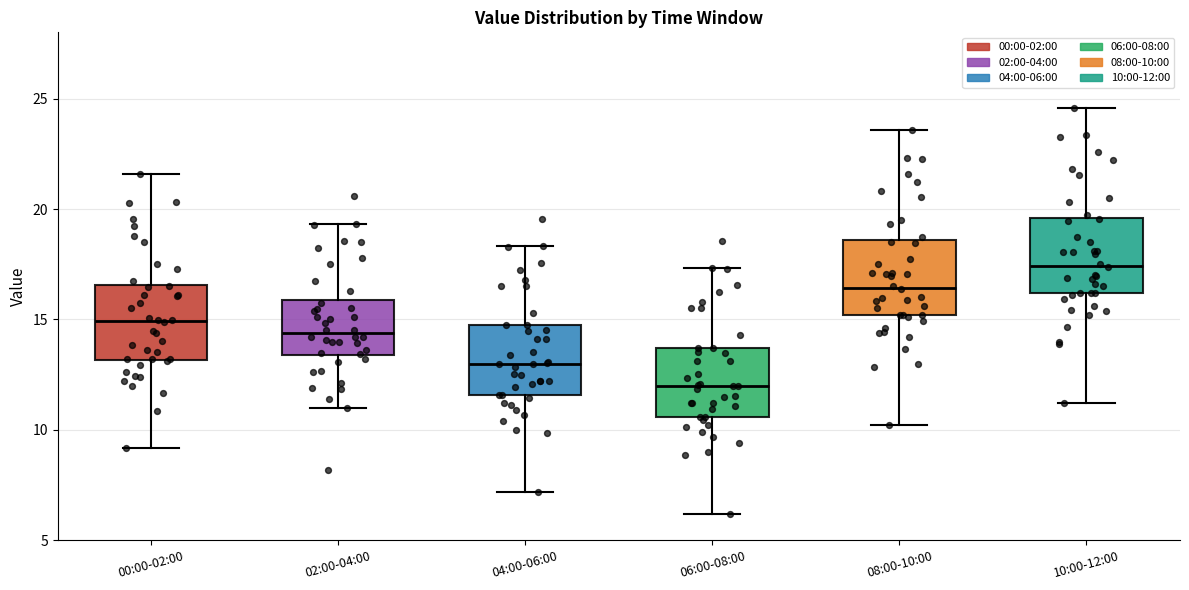

Where is the upper edge of the box for 02:00-04:00 on the y-axis? The values are not printed on the chart, so give them approximately, as read against the axis.

16.0